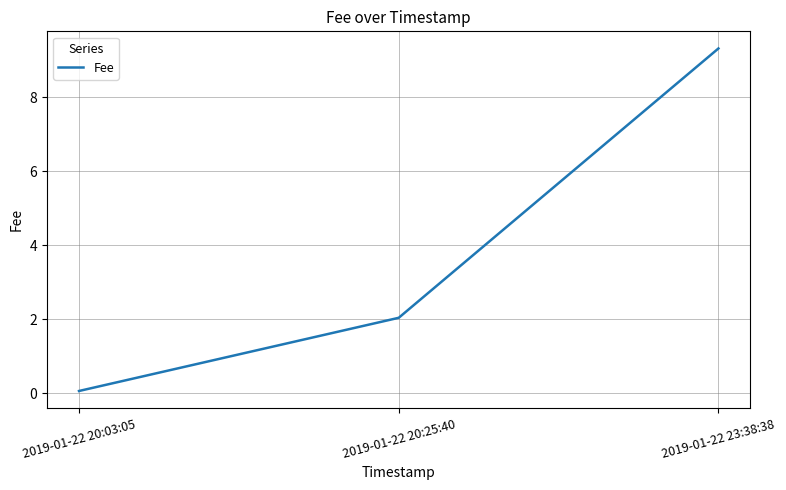

Where is the data nearest to the value 4?

2019-01-22 20:25:40